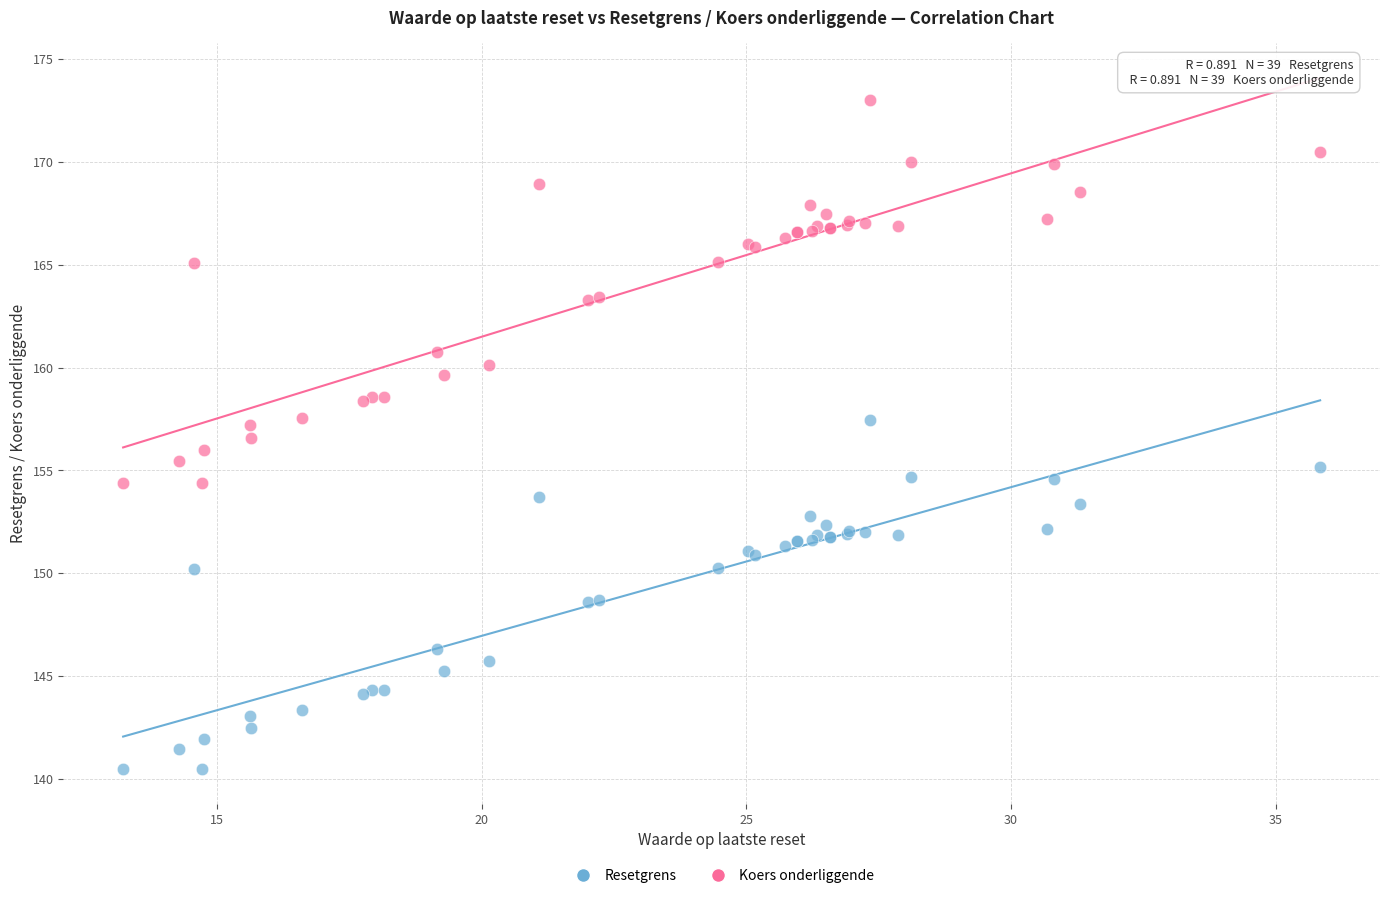

Which series has the widest spread of Y values?

Koers onderliggende